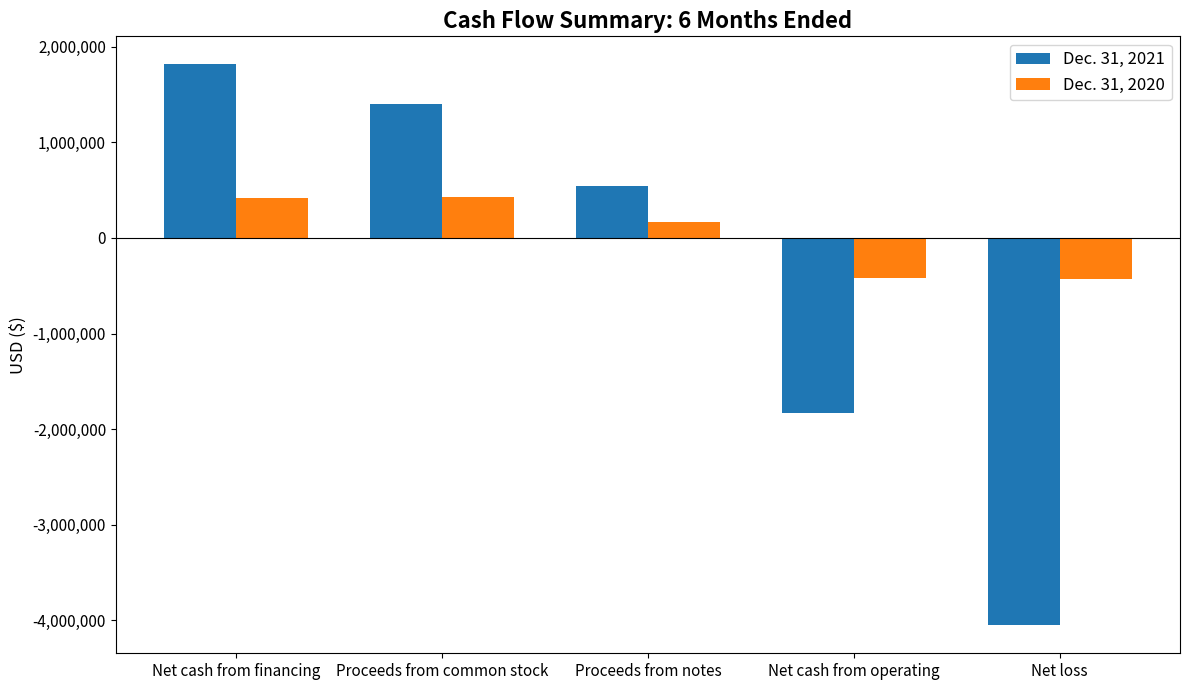

Is the value of Dec. 31, 2021 at Net cash from operating greater than the value of Dec. 31, 2020 at Net cash from operating?

No